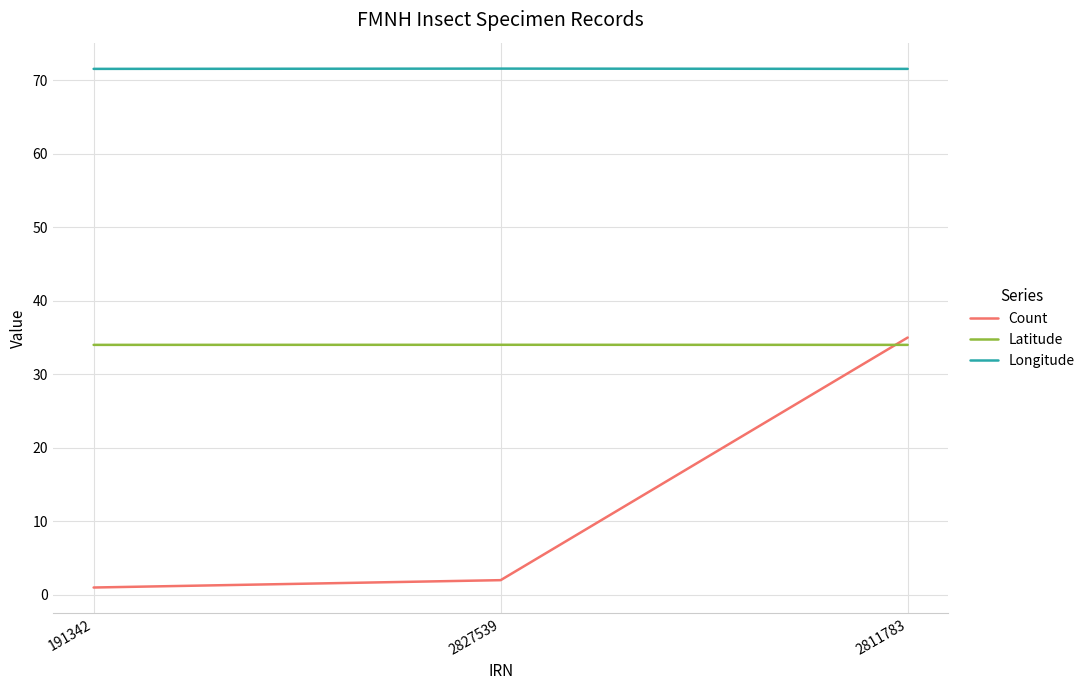

True or false: Count has a value of 2.0 at 2827539.

True